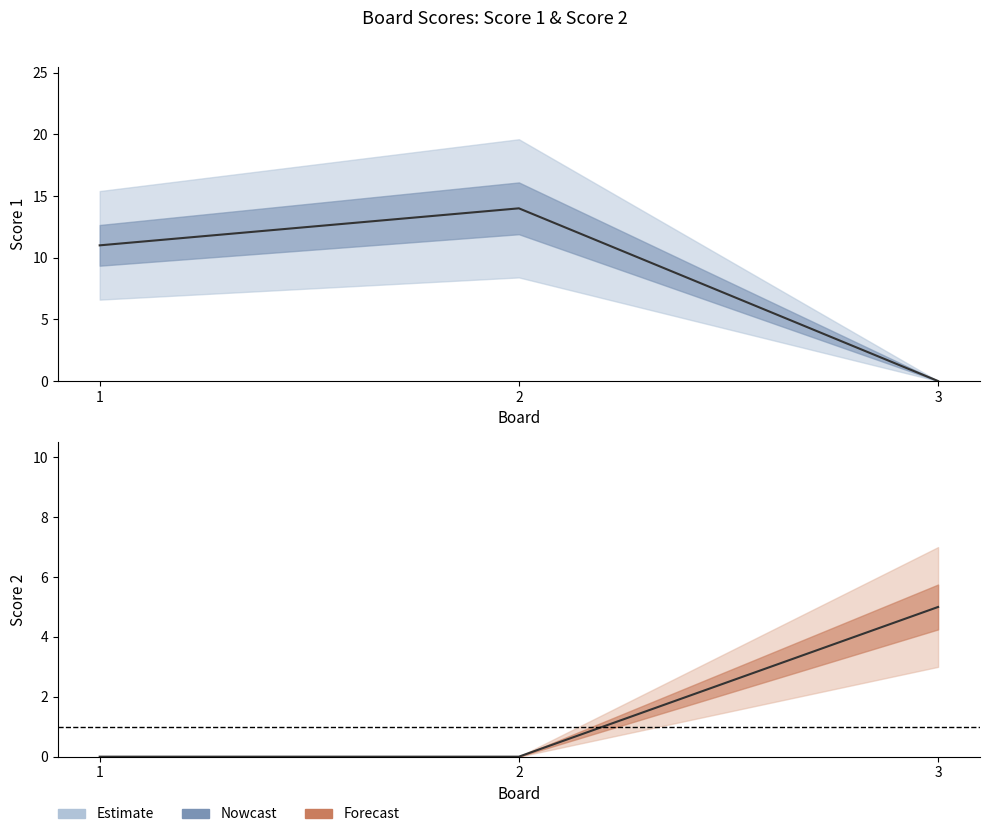

Where is Score 2 nearest to the value 2?

1